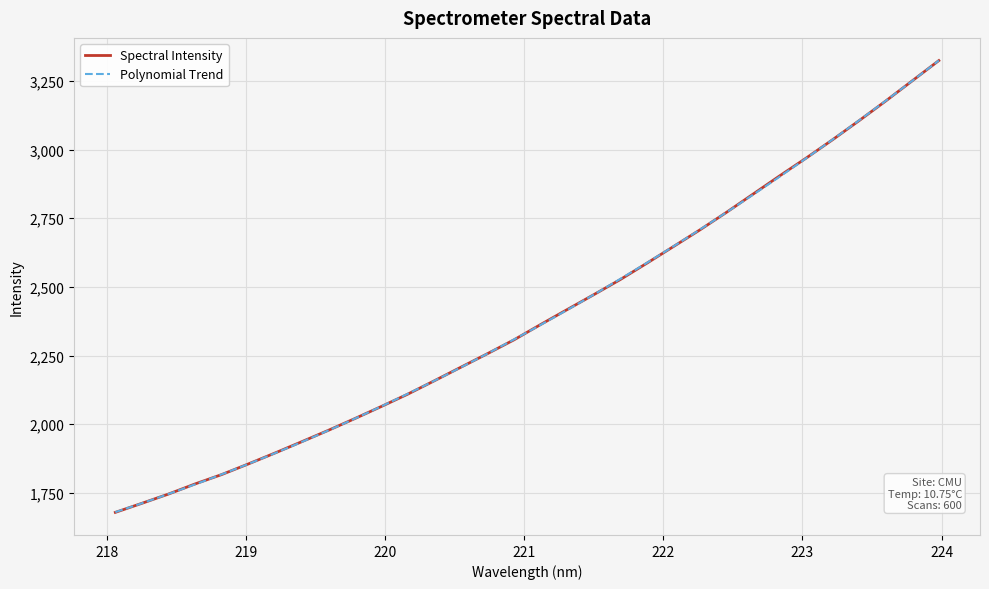

What is the difference between the maximum and second lowest values?

1612.5